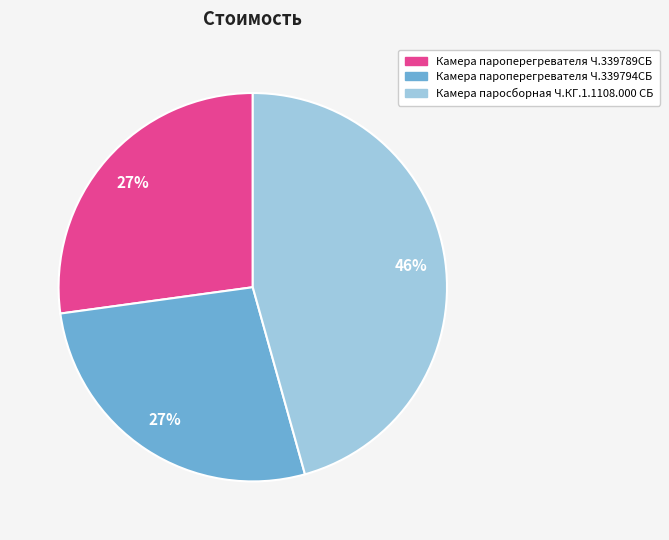

To the nearest percent, what is the combined percentage of Камера паросборная Ч.КГ.1.1108.000 СБ and Камера пароперегревателя Ч.339794СБ?

73%